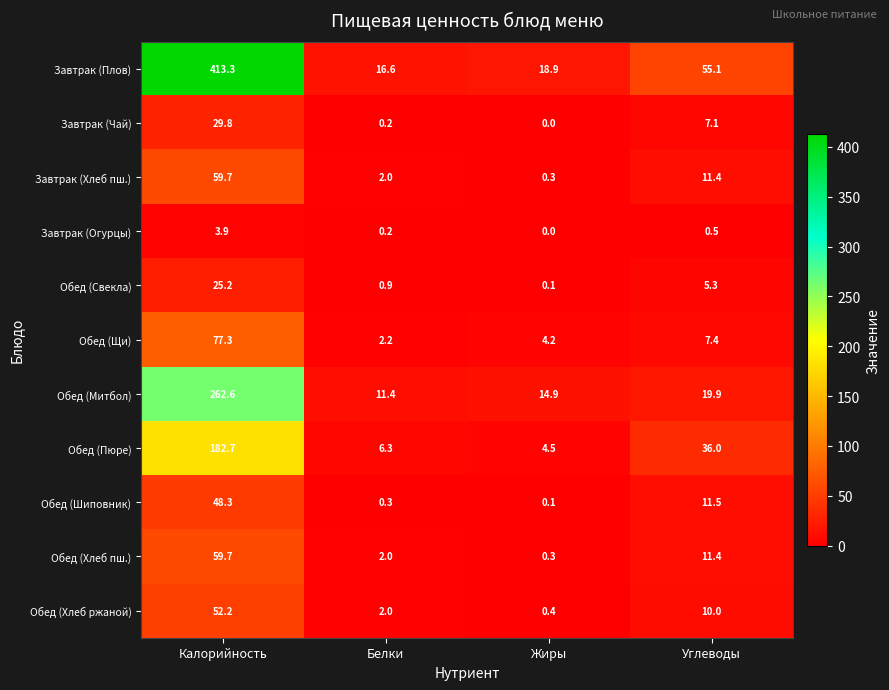

Is it true that Обед (Свекла) equals 0.9 at Белки?

True